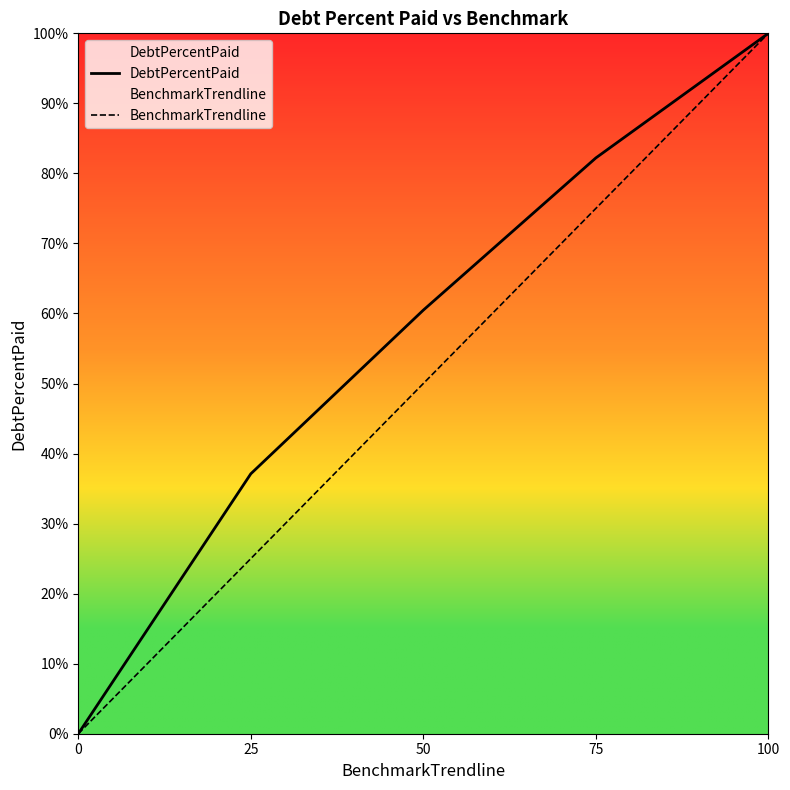

True or false: DebtPercentPaid and BenchmarkTrendline intersect in this chart.

False